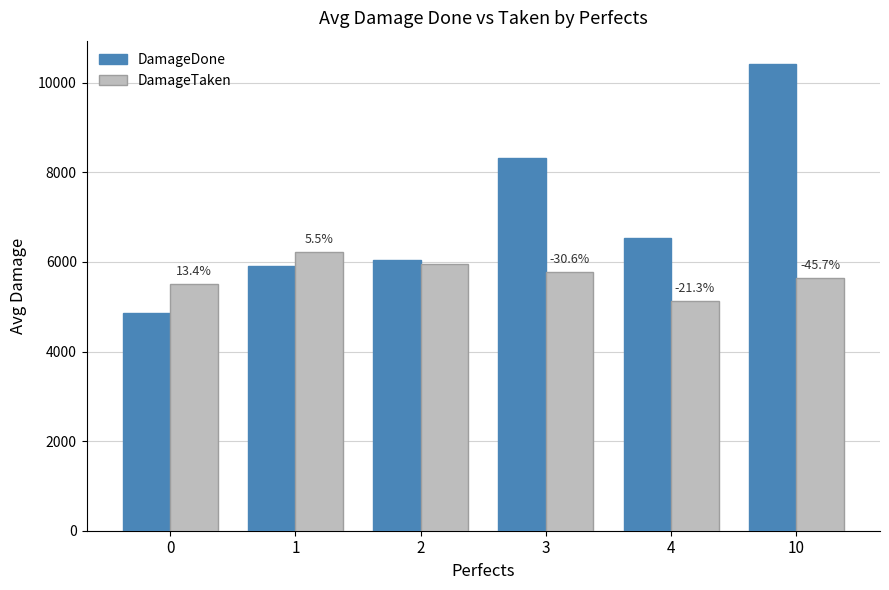

What is the average value of the DamageDone series?

7011.9